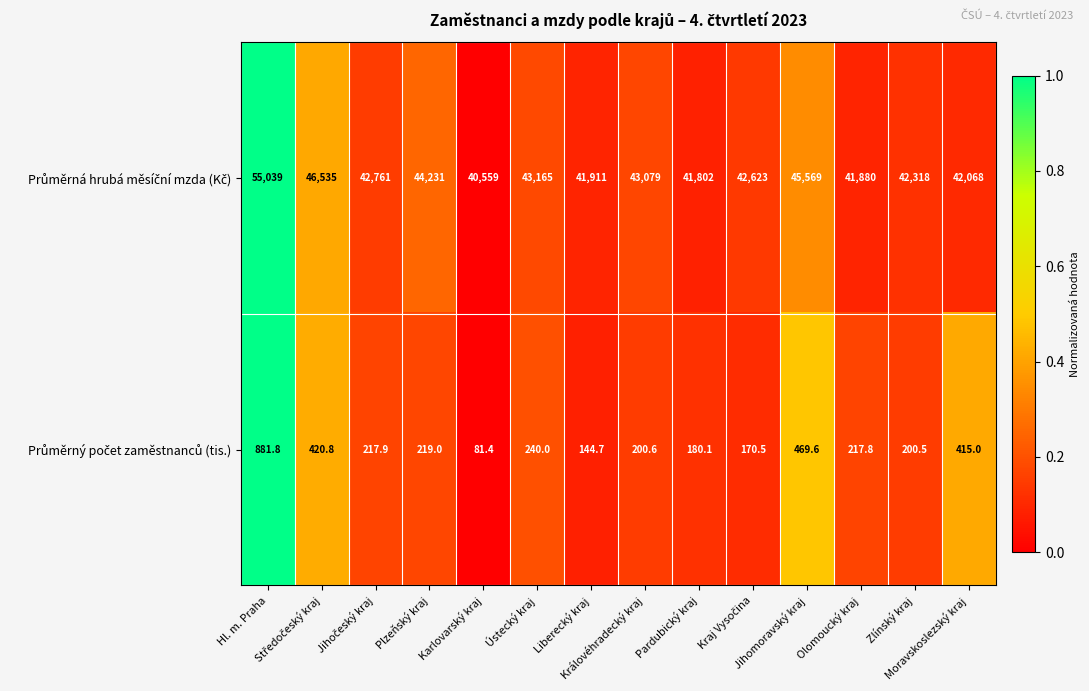

What is the minimum value shown in the chart?

81.4